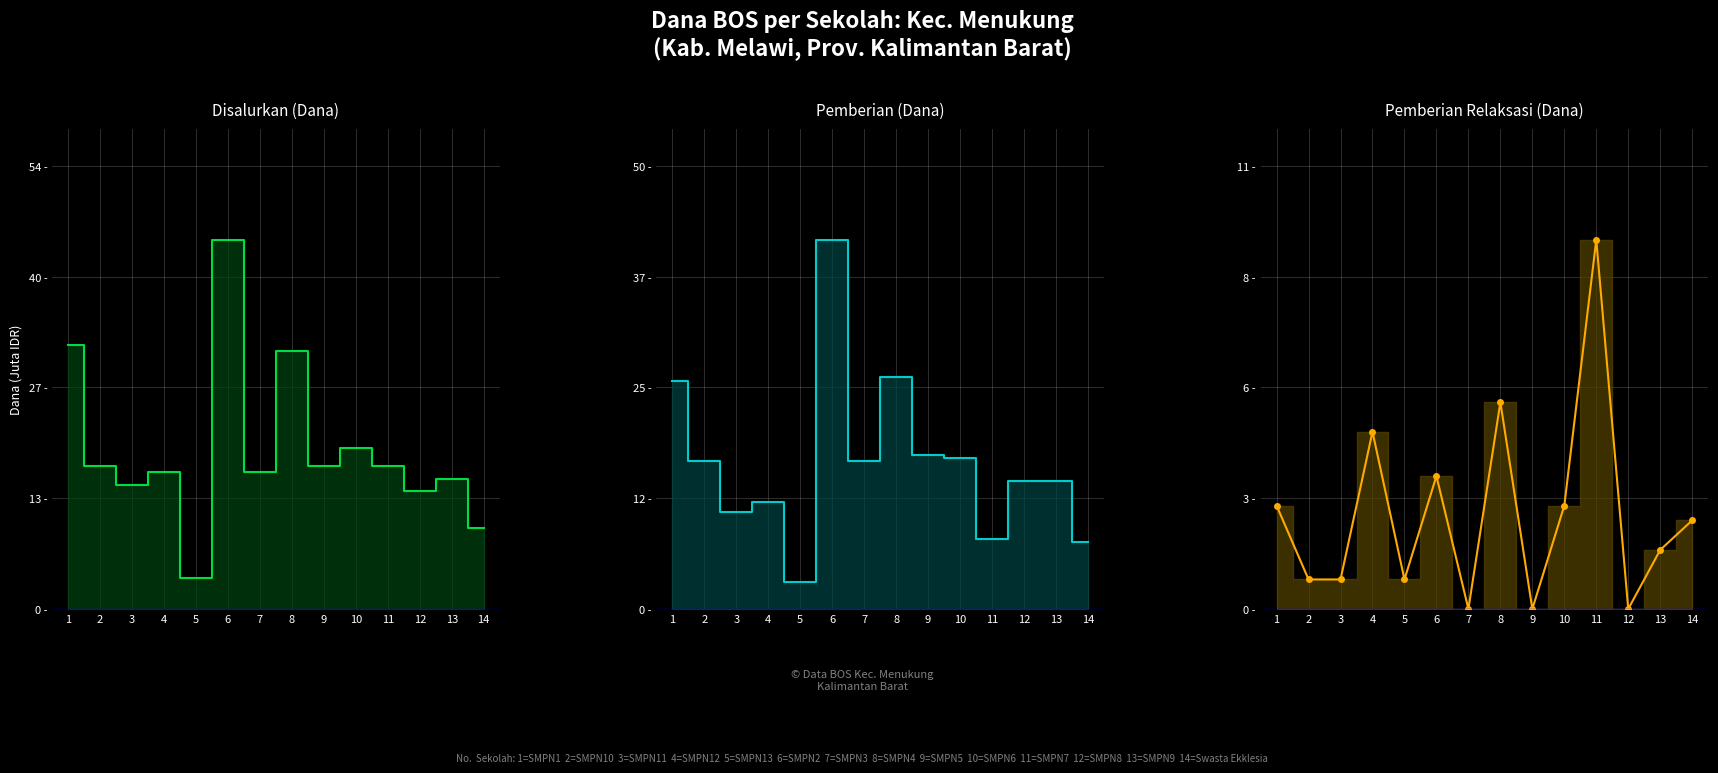

Is the value of Disalurkan (Dana) at 5 greater than the value of Pemberian (Dana) at 7?

No